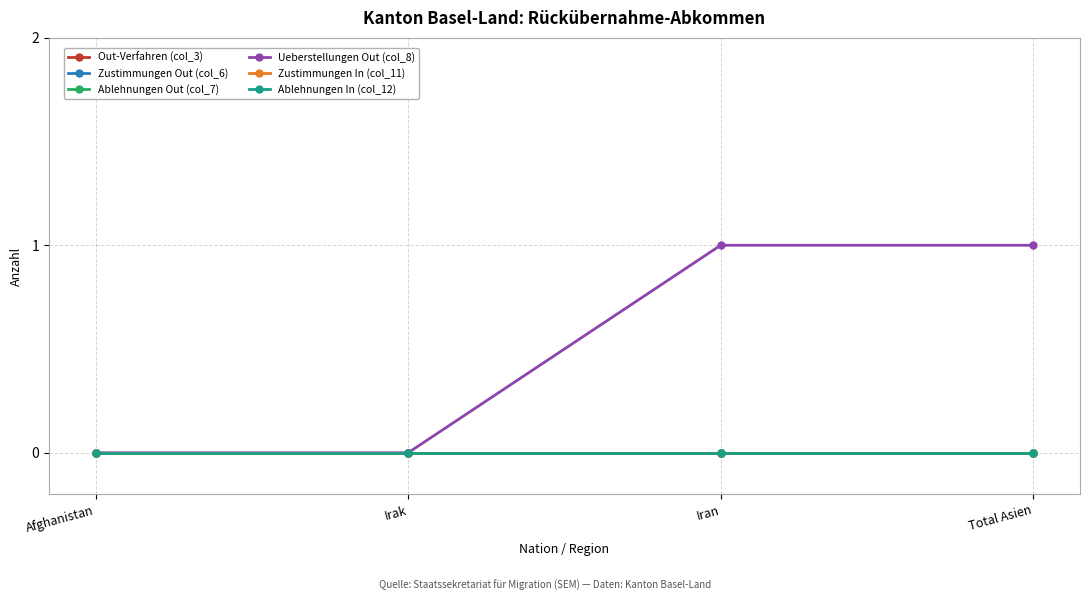

True or false: Ablehnungen Out (col_7) has more than 1 points higher than both neighbors.

False